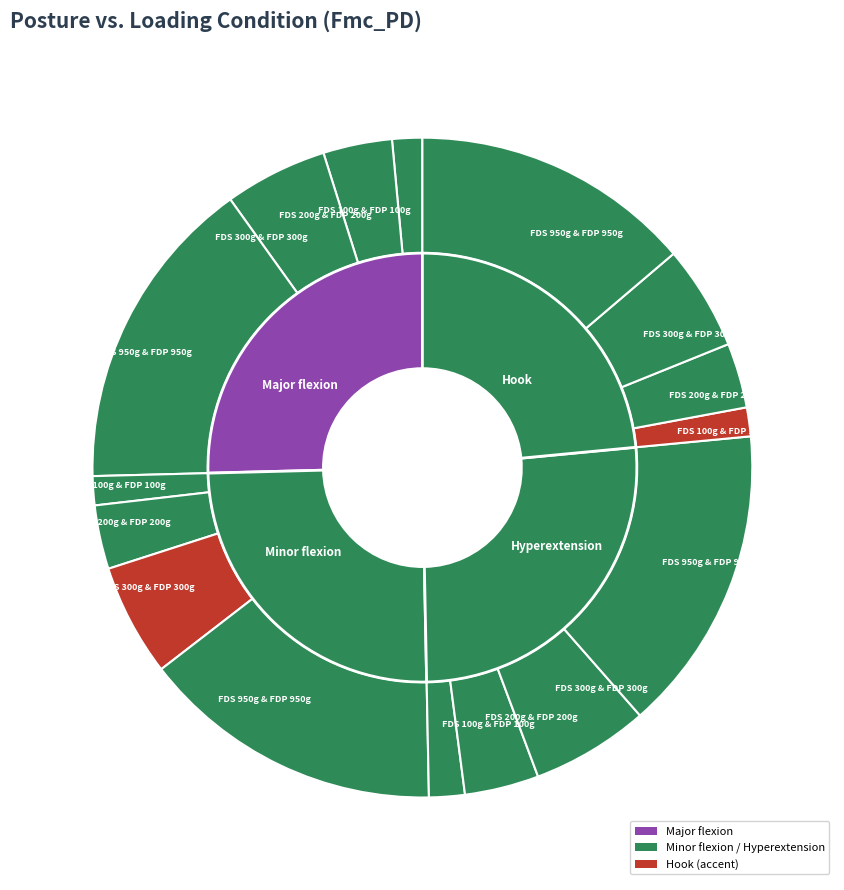

What portion of the pie excludes FDS 200g & FDP 200g?

86.7%